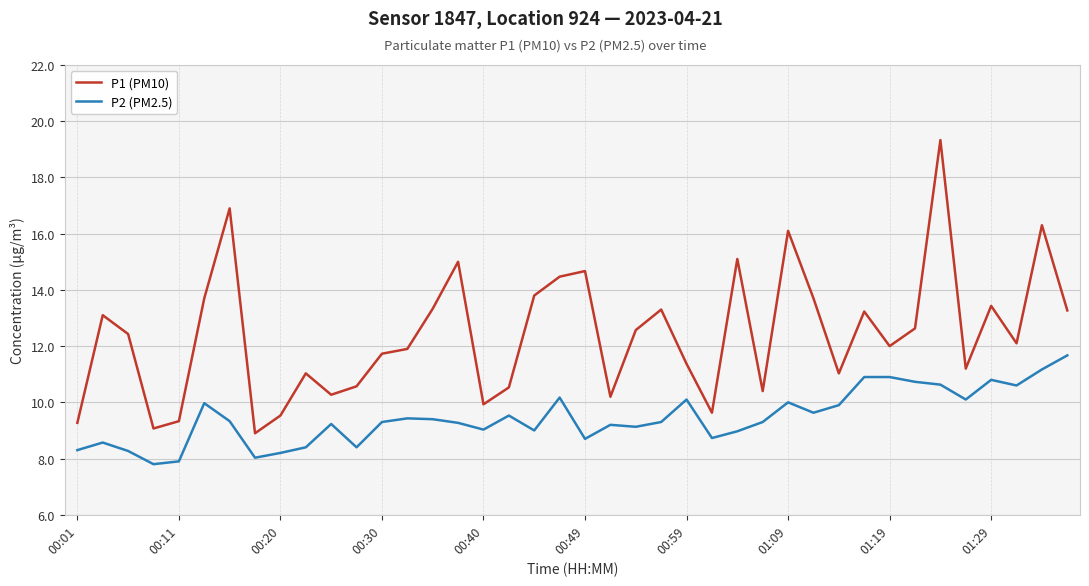

How many interior local valleys does the P2 (PM2.5) series have?

11